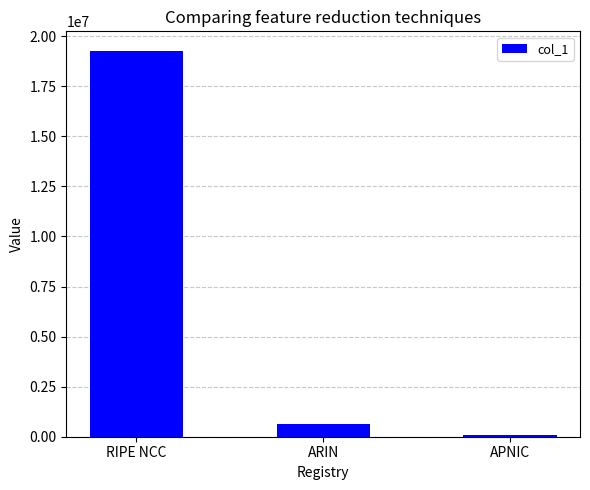

Rank the categories by value from highest to lowest.

RIPE NCC, ARIN, APNIC